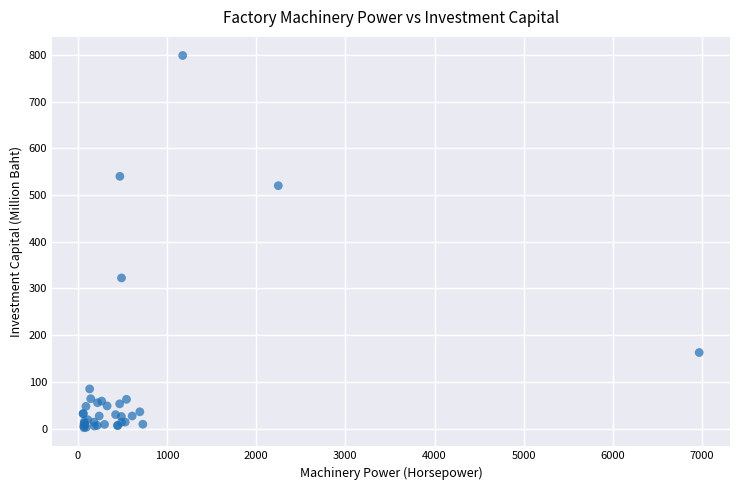

What Y value in the scatter plot is closest to 400?

322.5